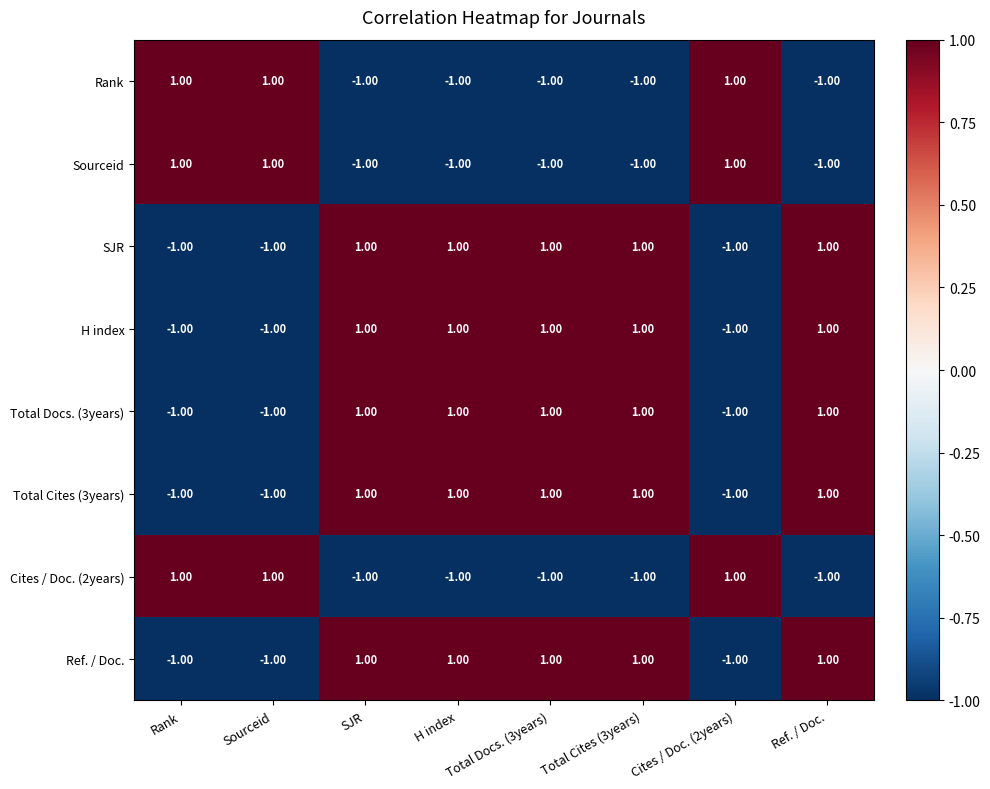

At how many categories does at least one series exceed 0?

8